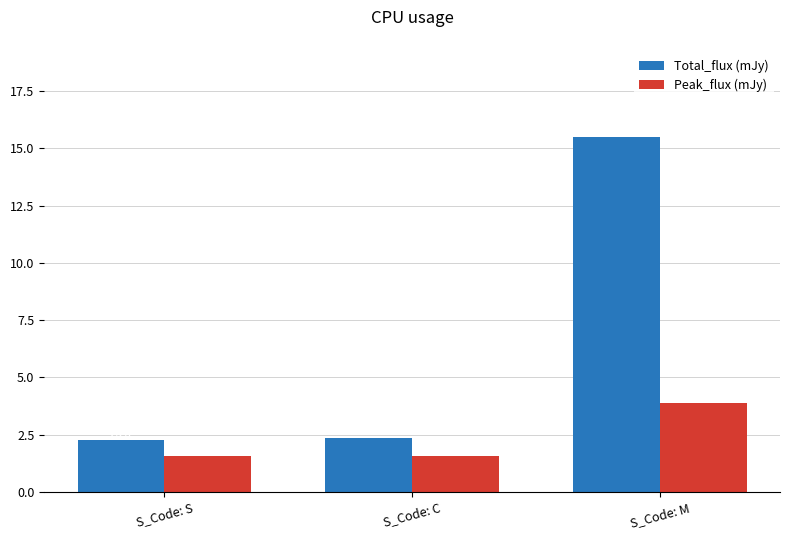

List the series in order of their overall mean, lowest first.

Peak_flux (mJy), Total_flux (mJy)